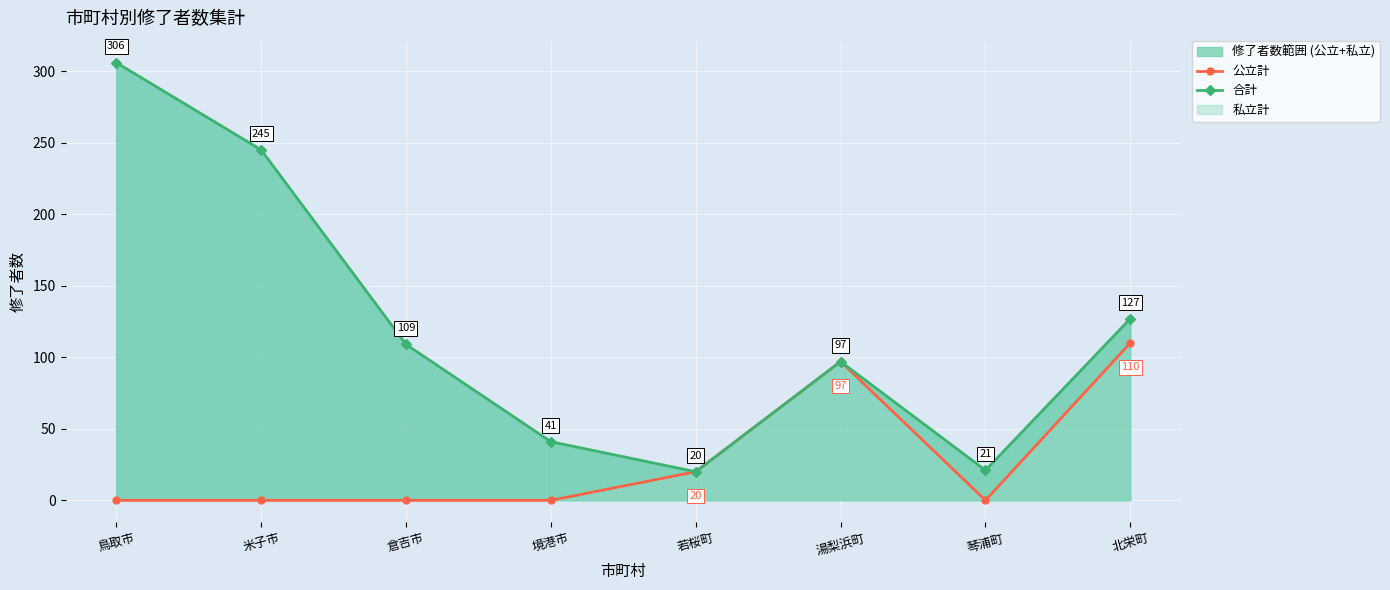

Where does the 修了者数範囲 (公立+私立) series first go above 109?

鳥取市